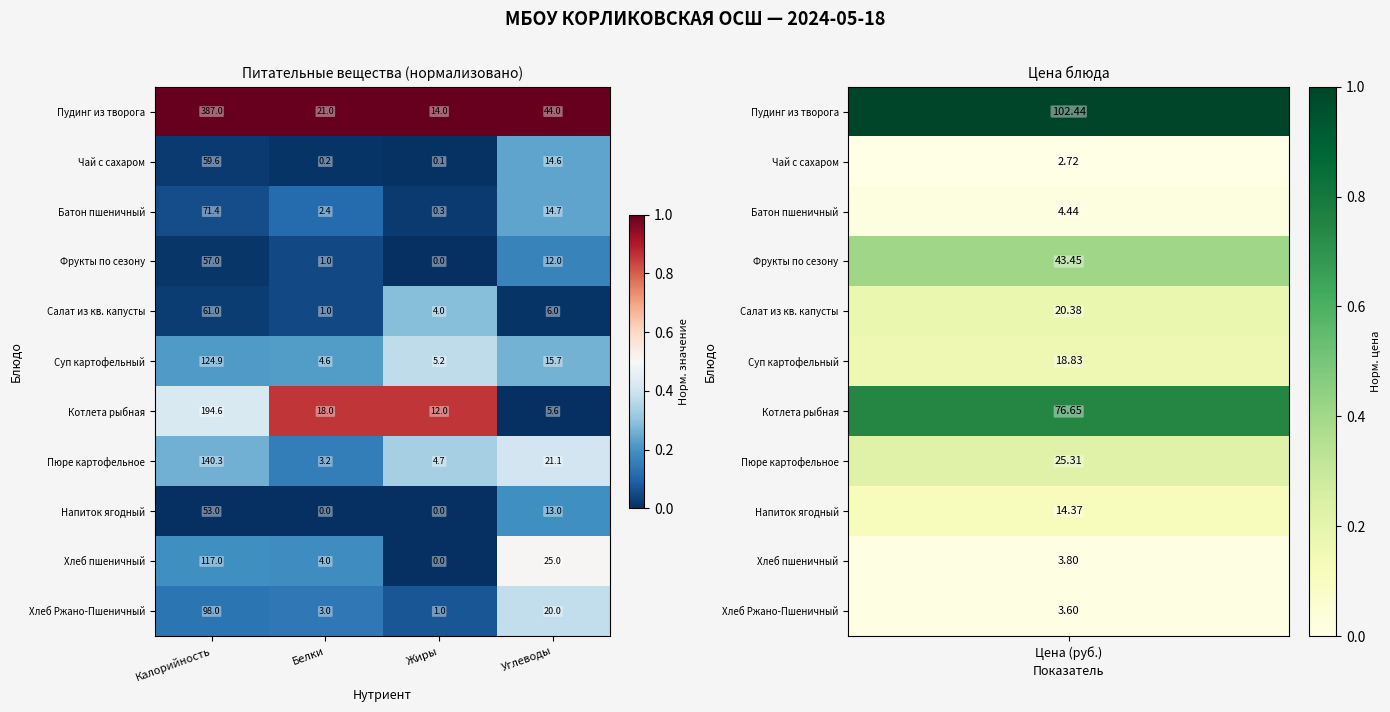

What is the total value across all series at Калорийность?

1363.8